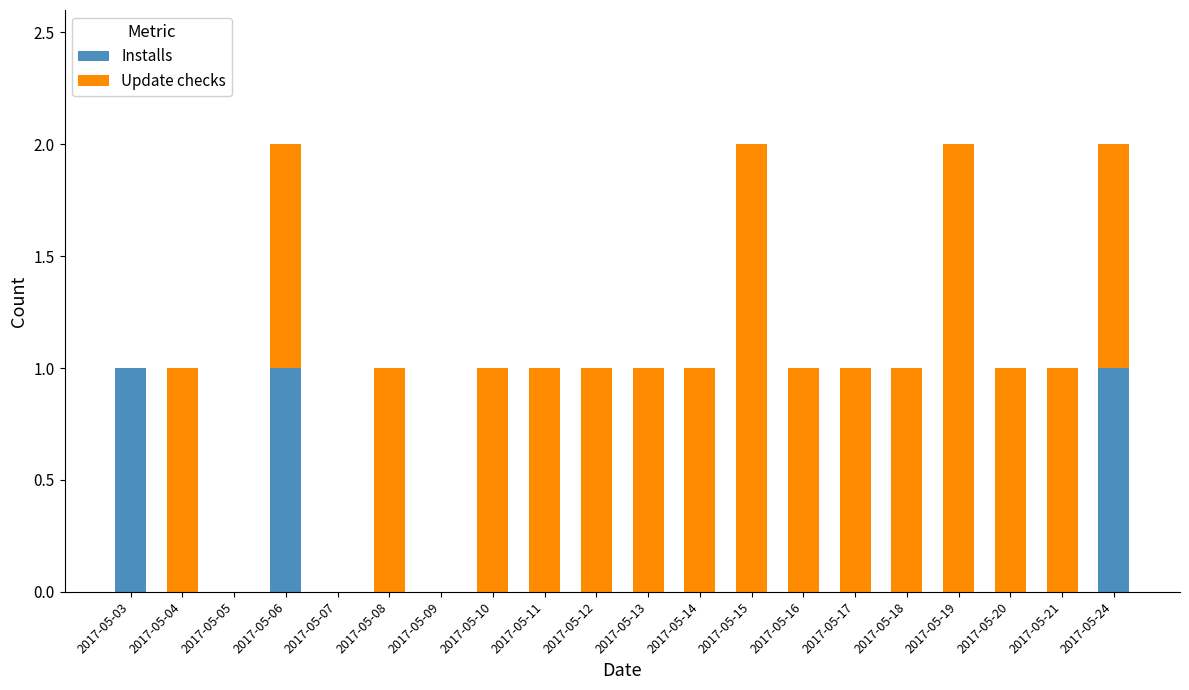

True or false: Installs has a value of 0 at 2017-05-18.

True